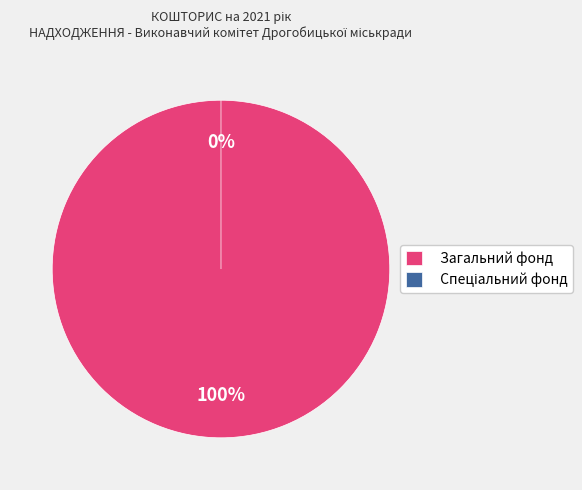

What is the change in value from Загальний фонд to Спеціальний фонд?

-90000